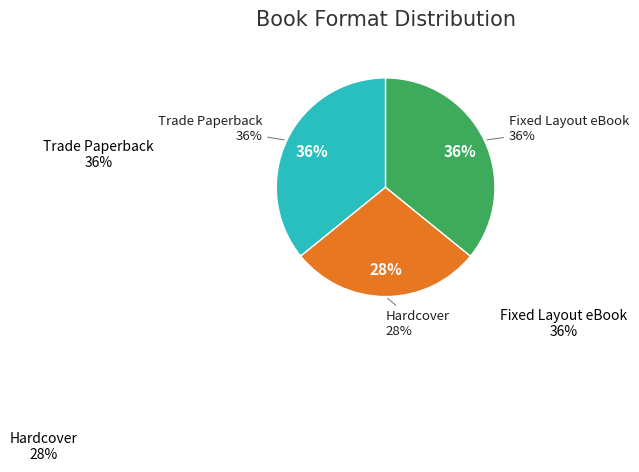

To the nearest percent, what is the combined percentage of Hardcover and Fixed Layout eBook?

64%